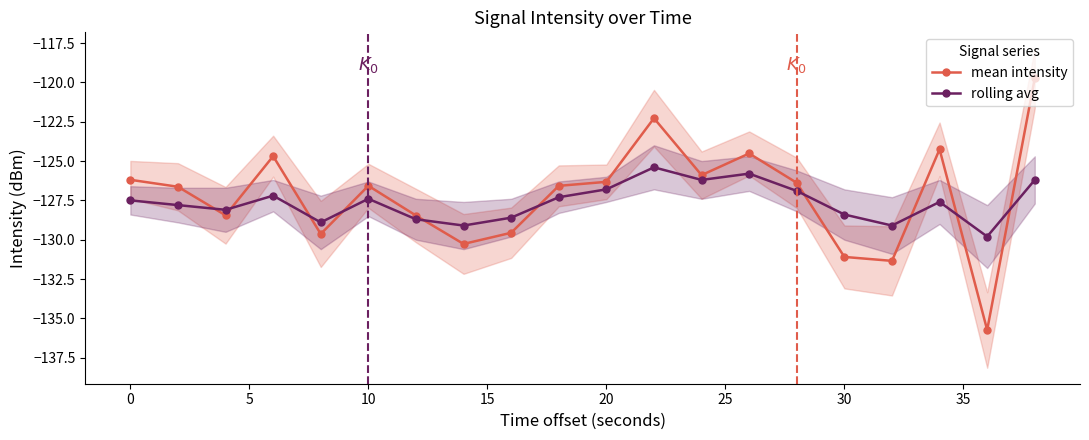

True or false: mean intensity and rolling avg cross at least once.

True